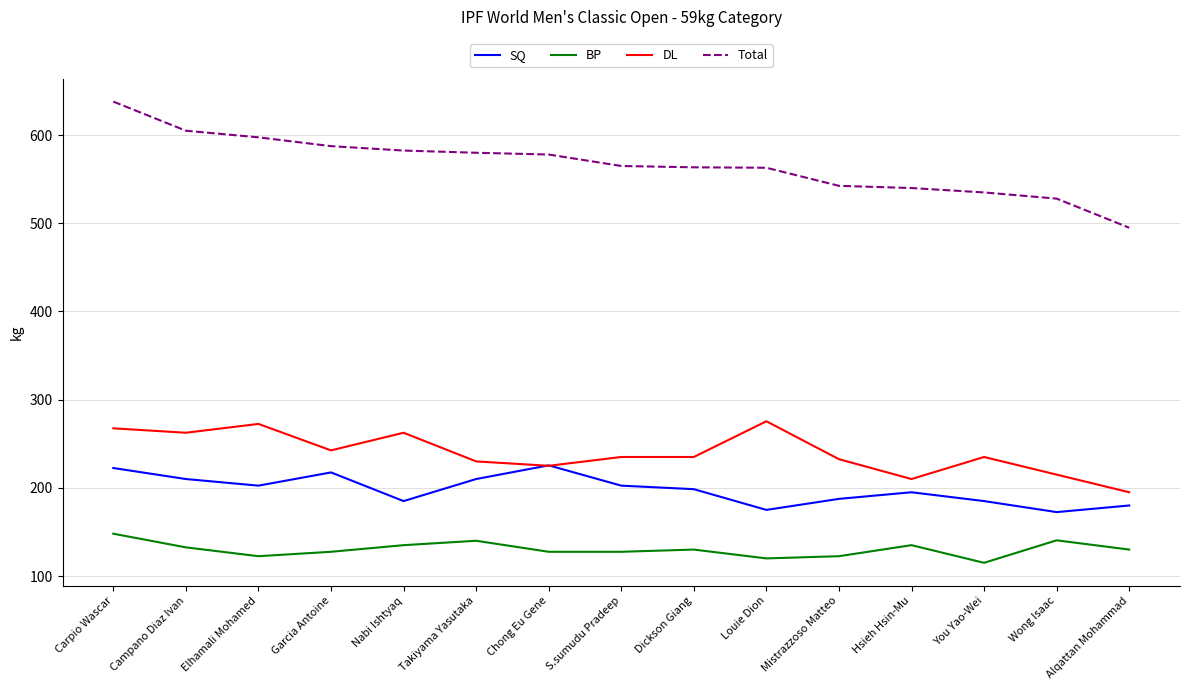

Is the value of BP at Louie Dion greater than the value of SQ at Alqattan Mohammad?

No